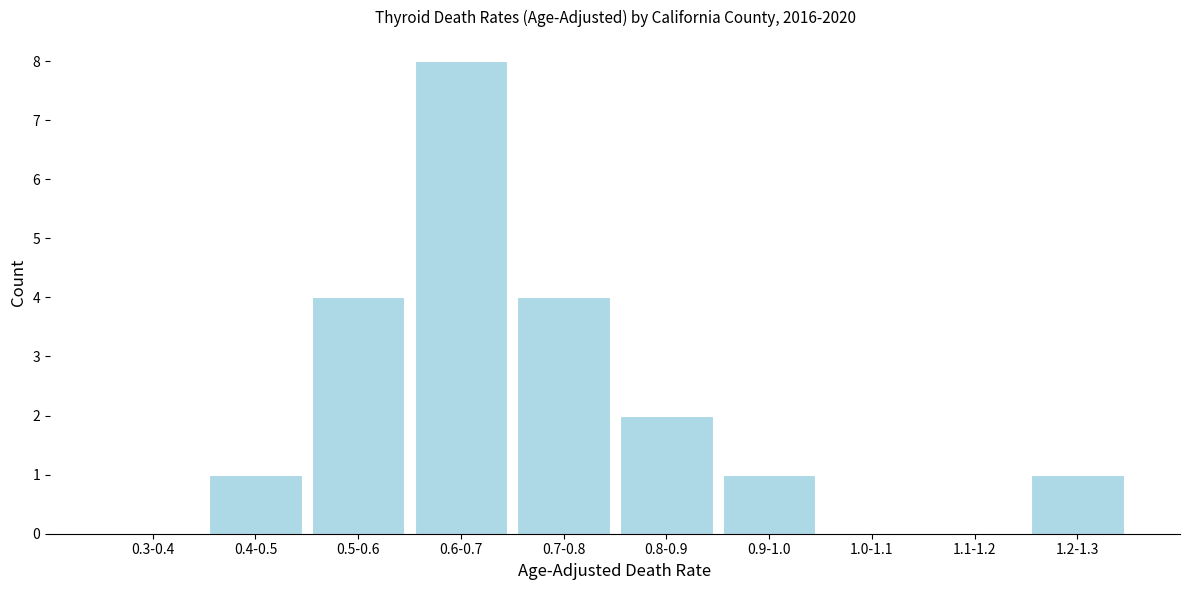

Reading left to right, extract all data points from this chart.

0.3-0.4=0	0.4-0.5=1	0.5-0.6=4	0.6-0.7=8	0.7-0.8=4	0.8-0.9=2	0.9-1.0=1	1.0-1.1=0	1.1-1.2=0	1.2-1.3=1